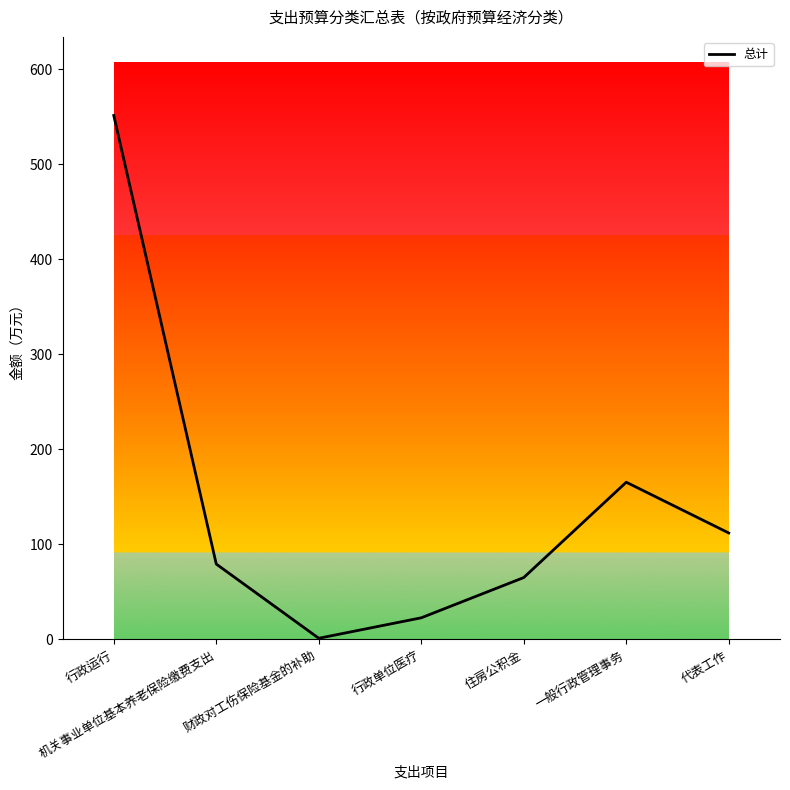

Where is the first local minimum?

财政对工伤保险基金的补助